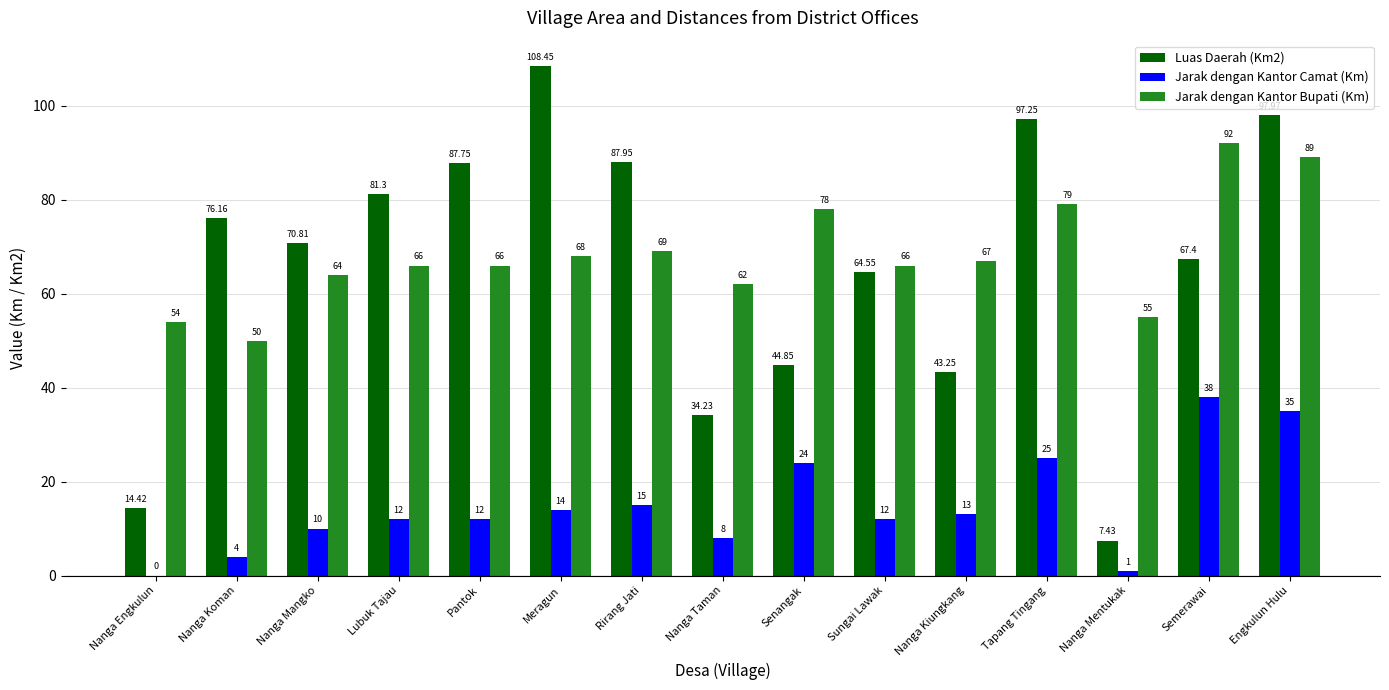

Are the bars grouped side by side (vs. stacked)?

Yes